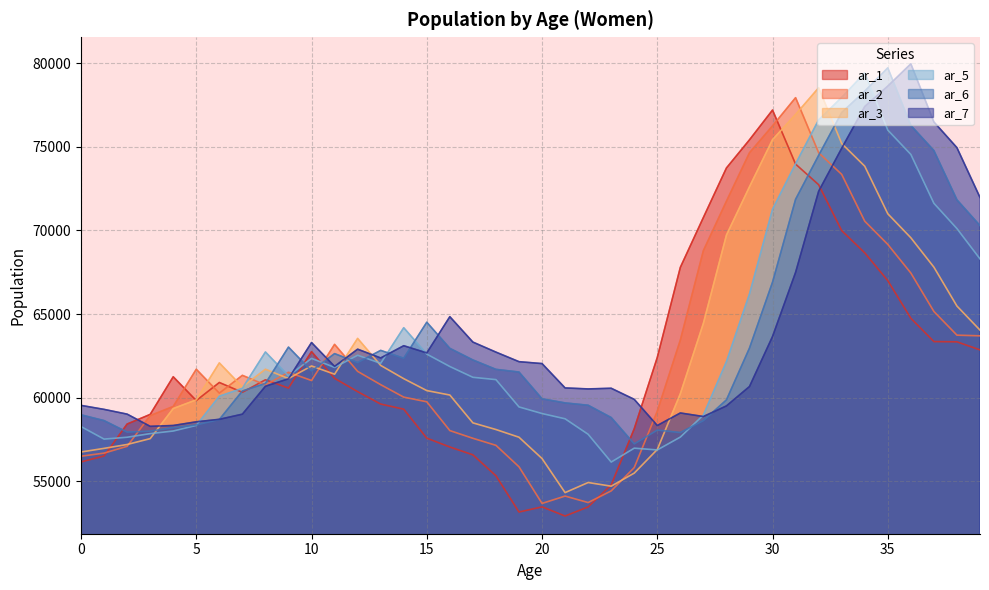

The value of ar_3 at 33 is 75192. True or false?

True